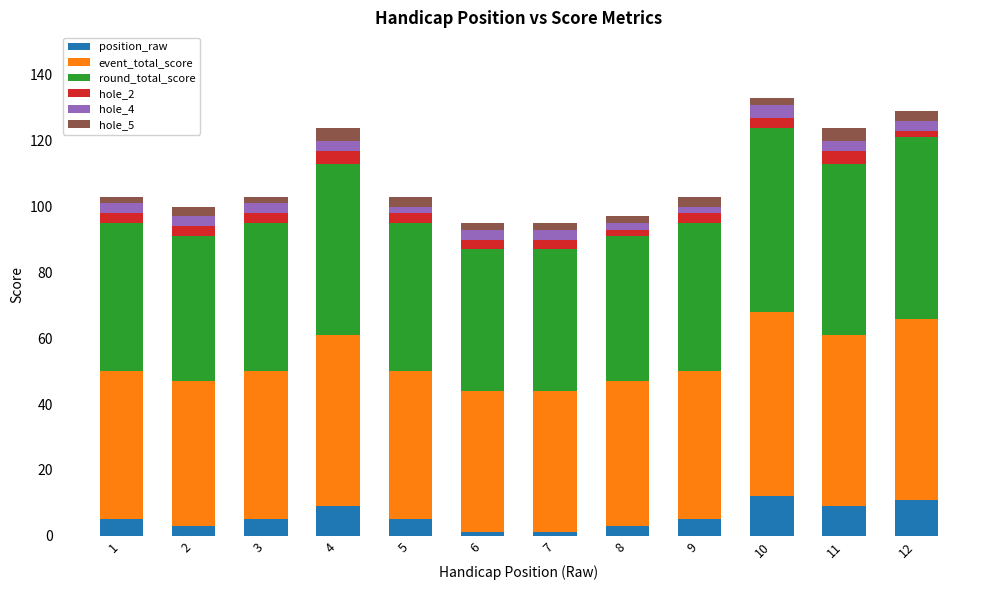

Are the bars grouped side by side (vs. stacked)?

No